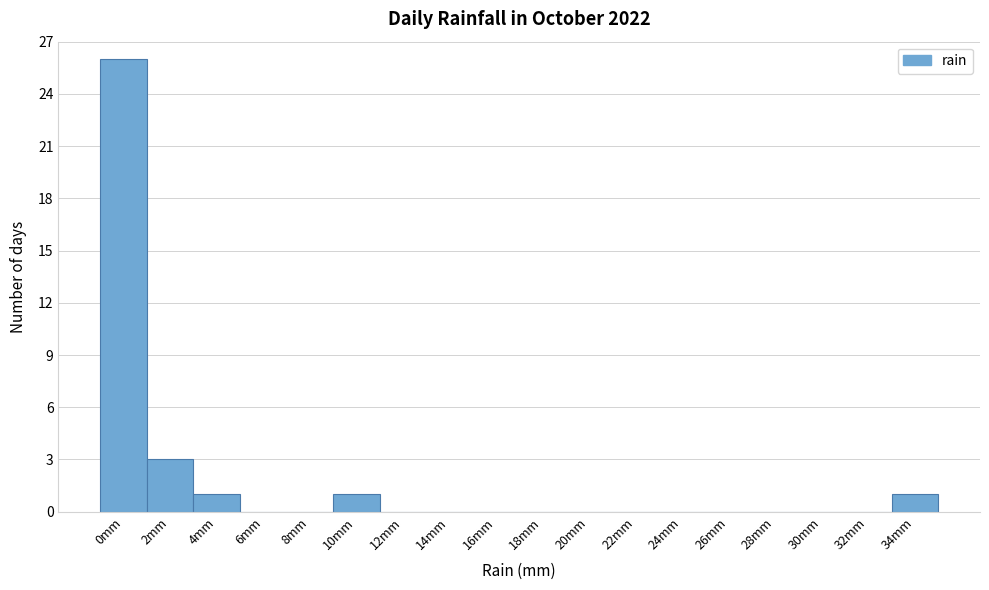

Reading right to left, extract all data points from this chart.

34mm=1	32mm=0	30mm=0	28mm=0	26mm=0	24mm=0	22mm=0	20mm=0	18mm=0	16mm=0	14mm=0	12mm=0	10mm=1	8mm=0	6mm=0	4mm=1	2mm=3	0mm=26